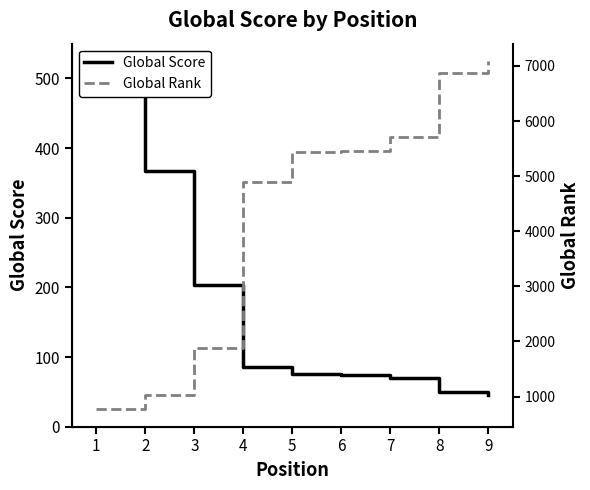

Read the Global Score value at 9.

46